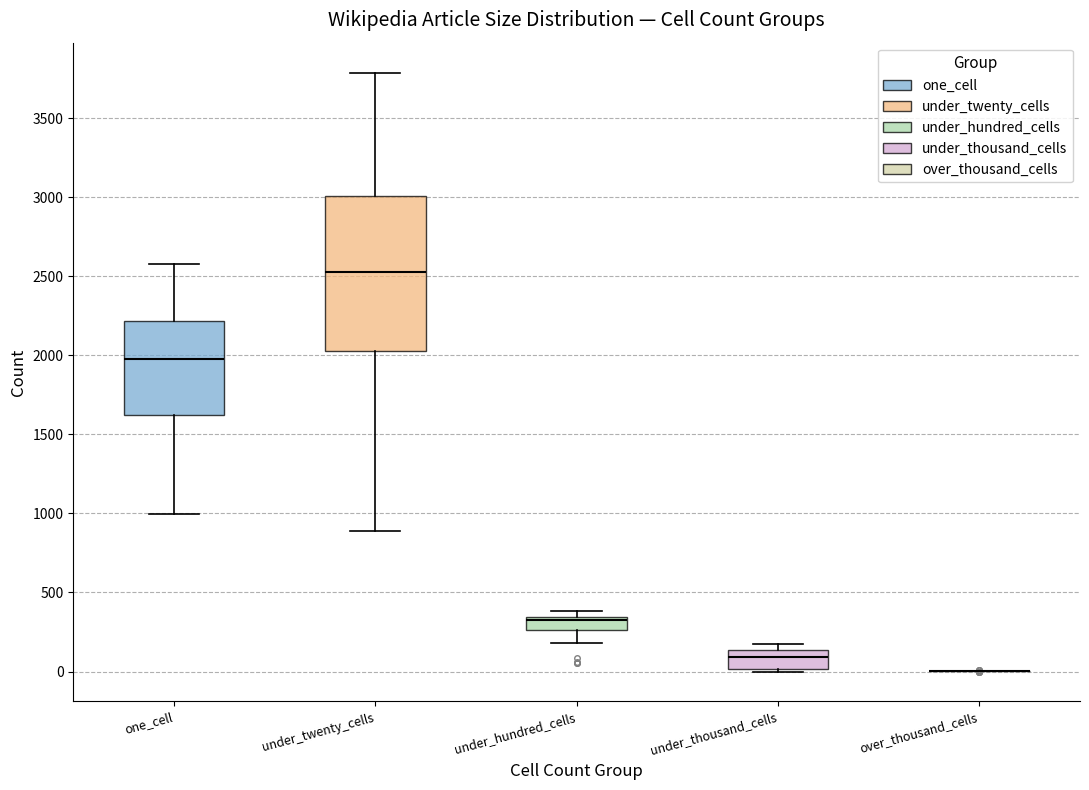

Reading left to right, transcribe this box plot: for each box, give where its median line is, the range the box spans, and where its two whiskers end, as read against the y-axis. The values are not printed on the chart, so give them approximately, as read against the axis.

one_cell: median 1950, box 1650 to 2200, whiskers 1000 to 2600
under_twenty_cells: median 2550, box 2050 to 3000, whiskers 900 to 3800
under_hundred_cells: median 300, box 250 to 350, whiskers 200 to 400
under_thousand_cells: median 100, box 0 to 150, whiskers 0 to 150 (just above the box's upper edge)
over_thousand_cells: box collapsed to a line at 0, whiskers 0 to 0